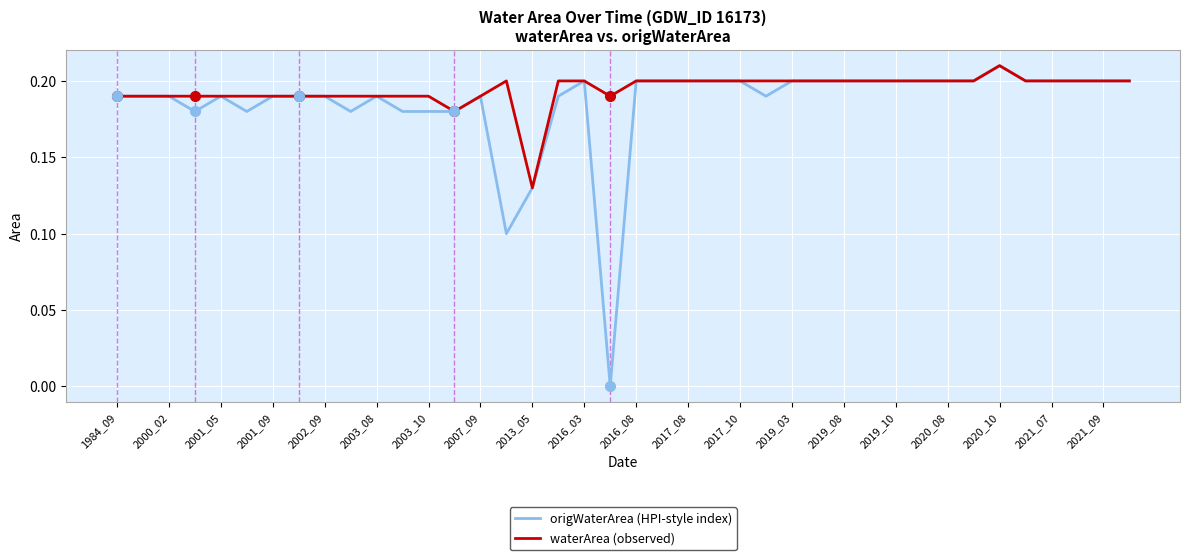

What are all the series names shown in the legend?

origWaterArea (HPI-style index), waterArea (observed)